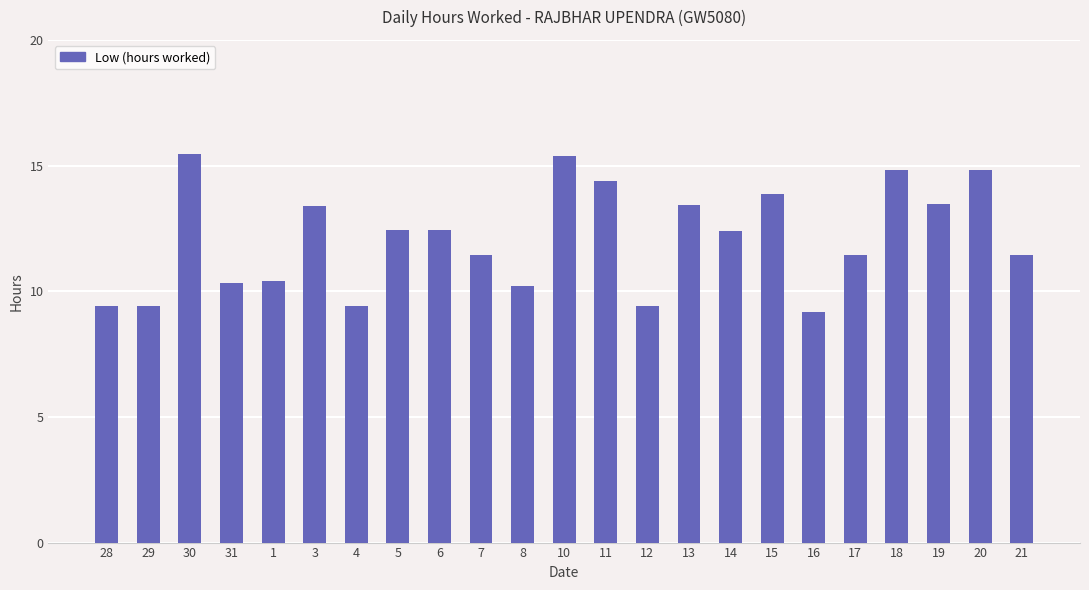

What is the average value?

12.1